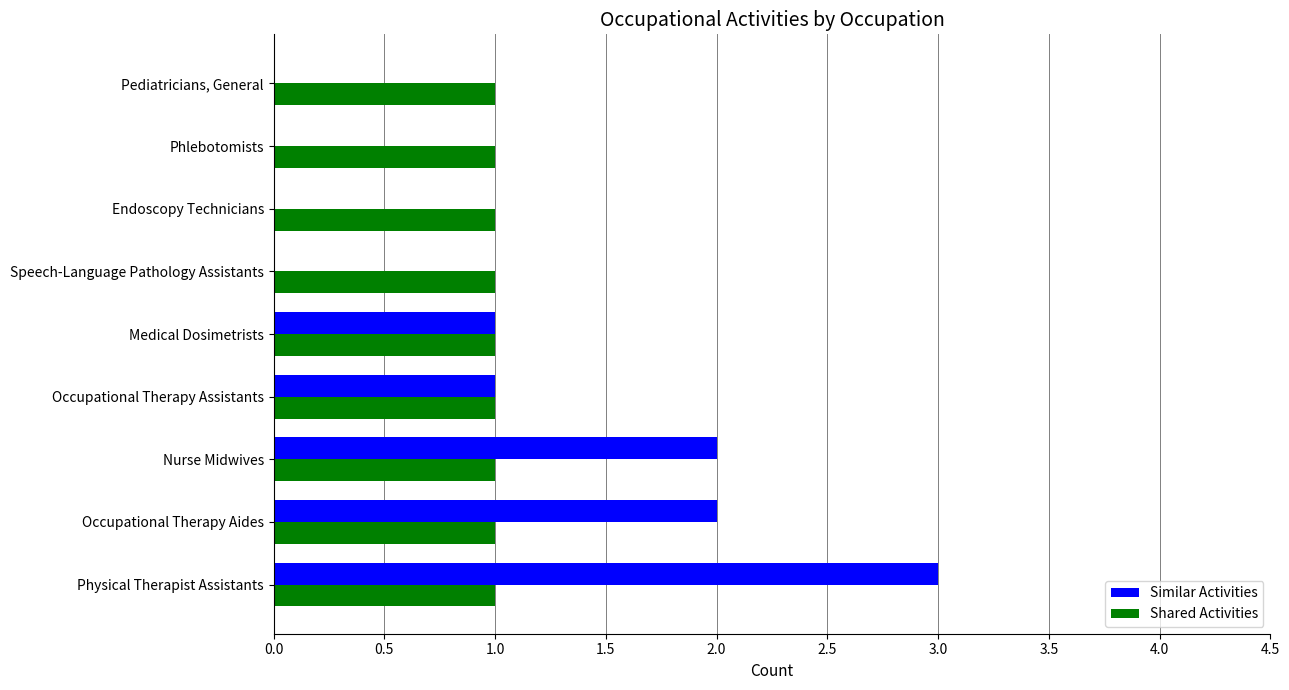

What is the average value of the Shared Activities series?

1